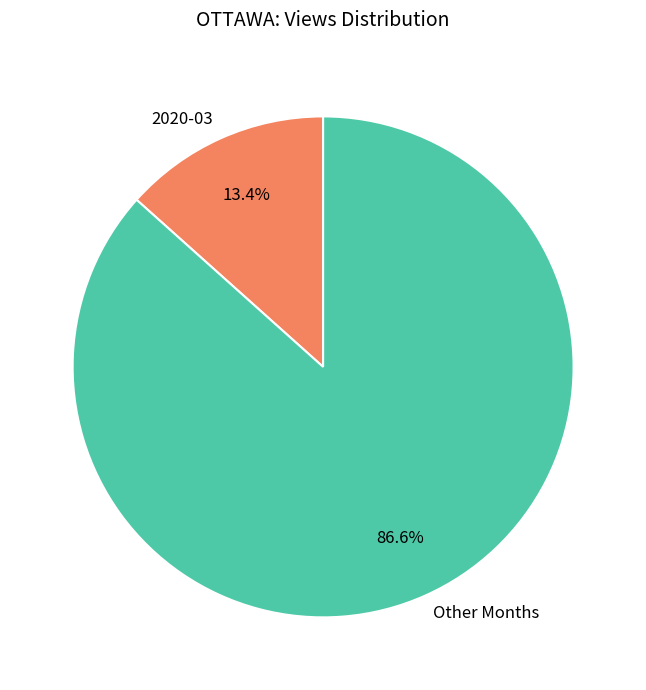

Approximately how many times larger is the value at Other Months compared to 2020-03?

6.5